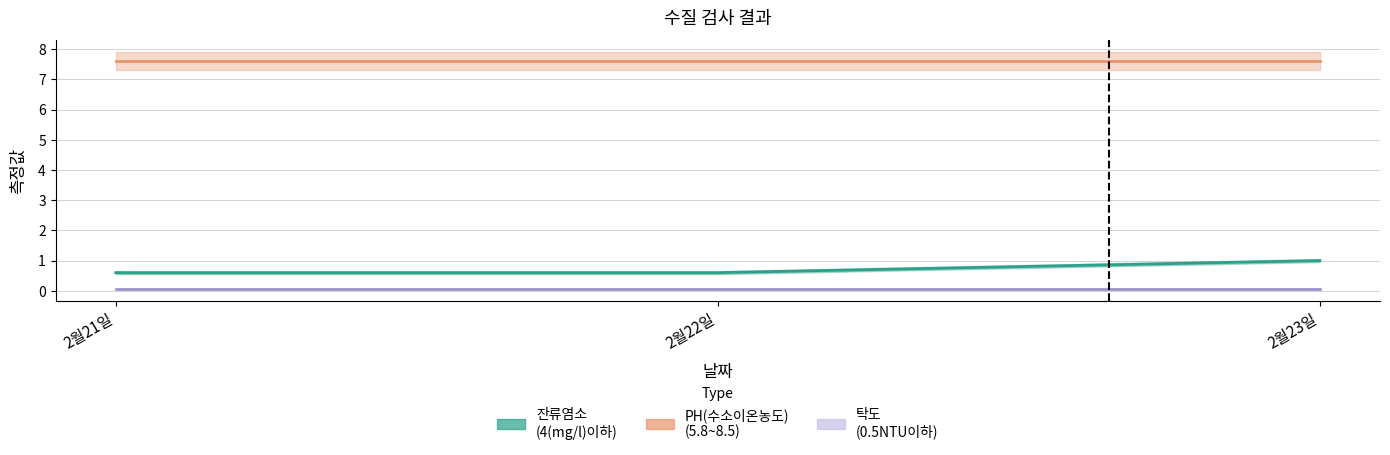

What is the smallest value displayed?

0.1